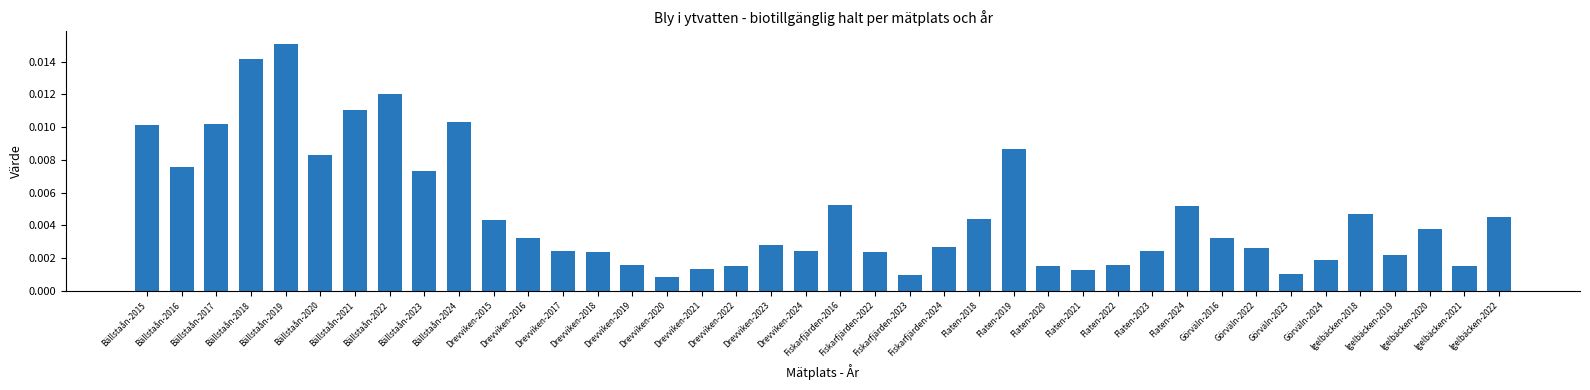

What position from the left is Flaten-2021?

28